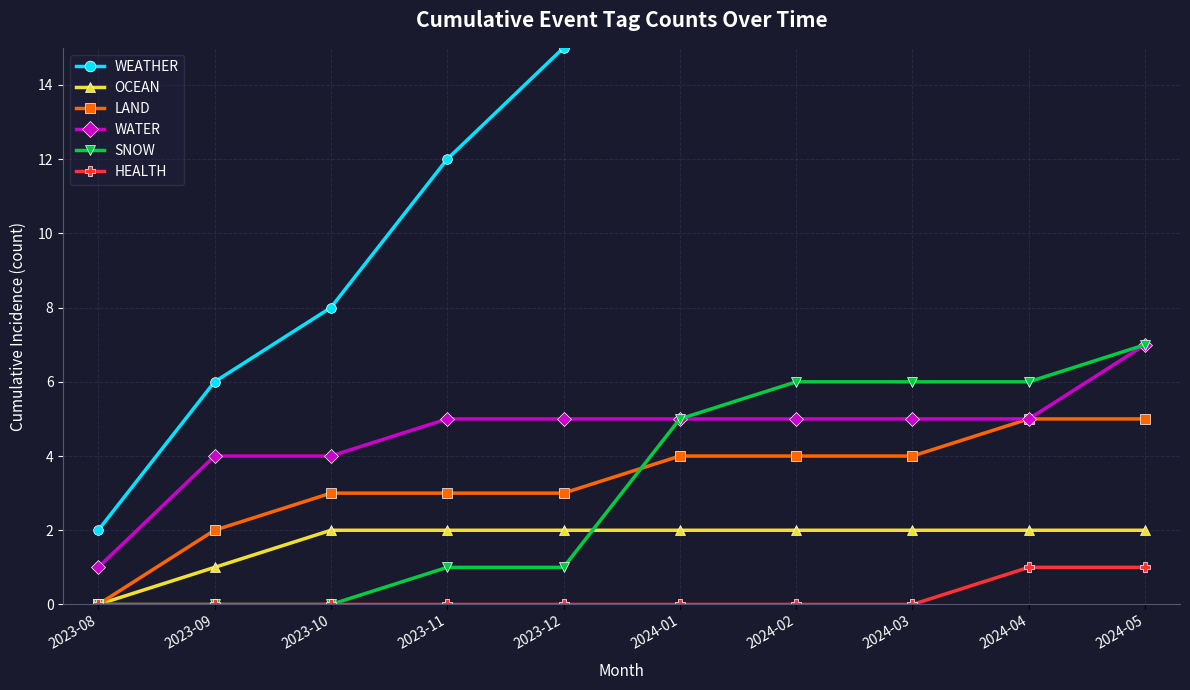

True or false: WATER and WEATHER intersect in this chart.

False